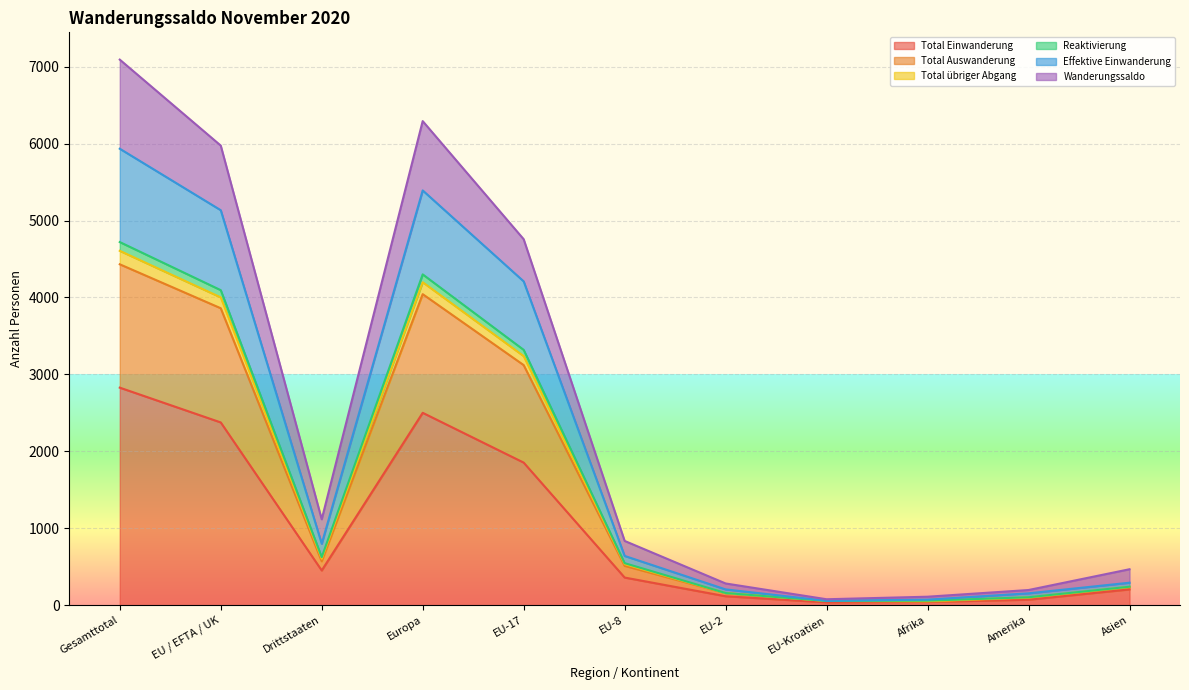

What is the spread (max minus min) of values at EU-17?

2903